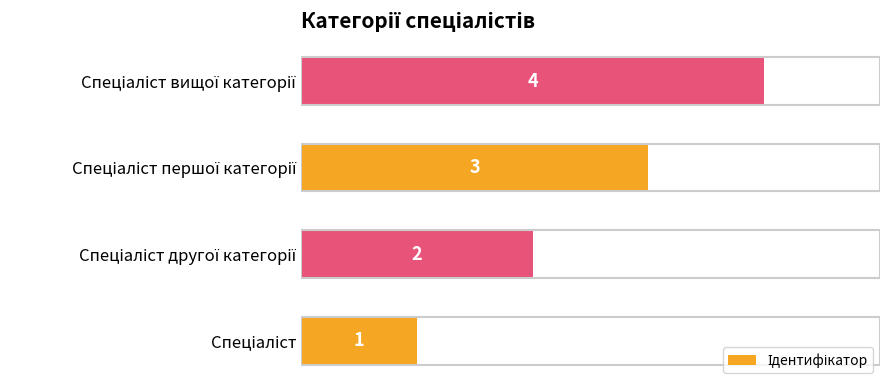

What is the difference between the maximum and minimum values?

3